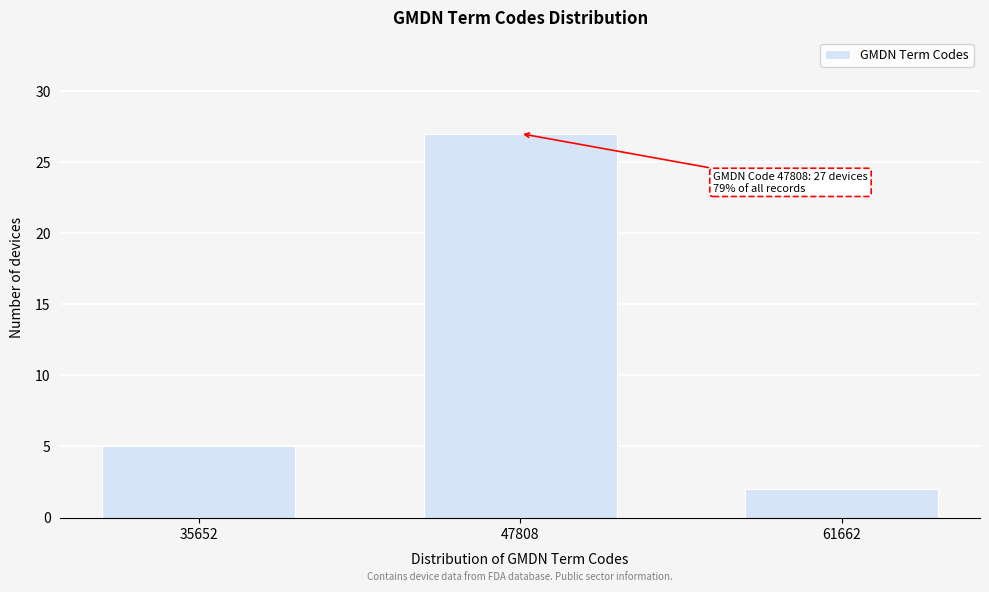

Reading left to right, what are all the values shown in this chart?

5	27	2